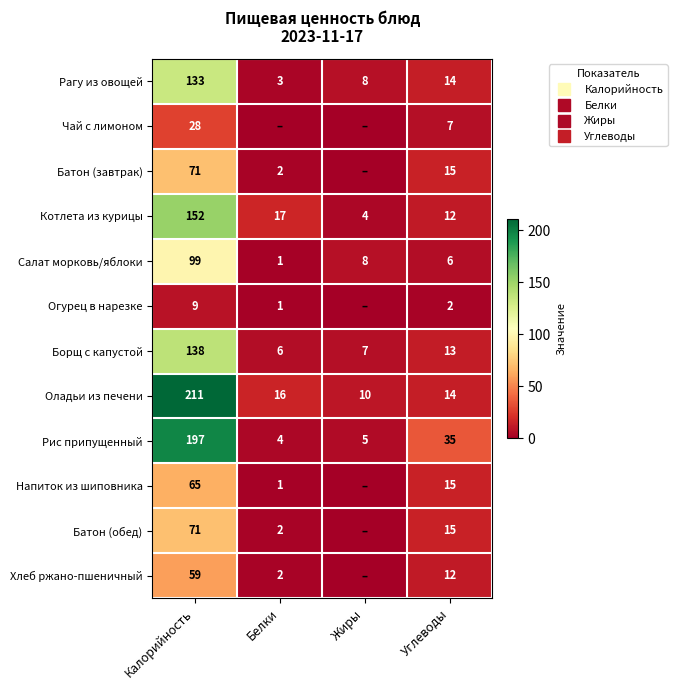

Where is Борщ с капустой nearest to the value 72?

Углеводы